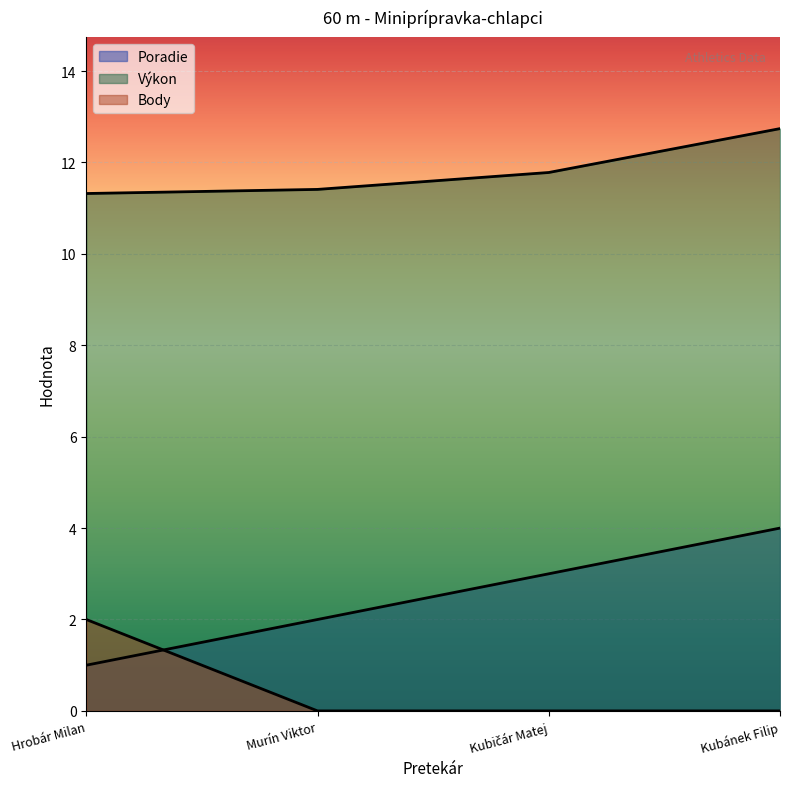

What is the highest value of the Výkon series?

12.7